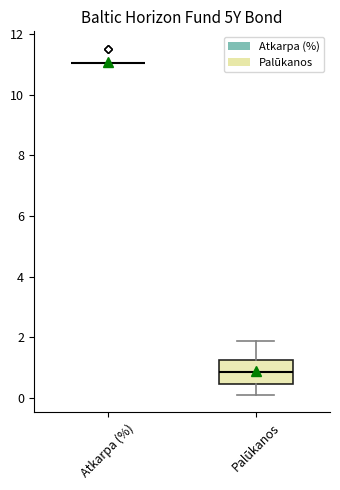

Which box is the tallest, from its lower edge to its upper edge?

Palūkanos